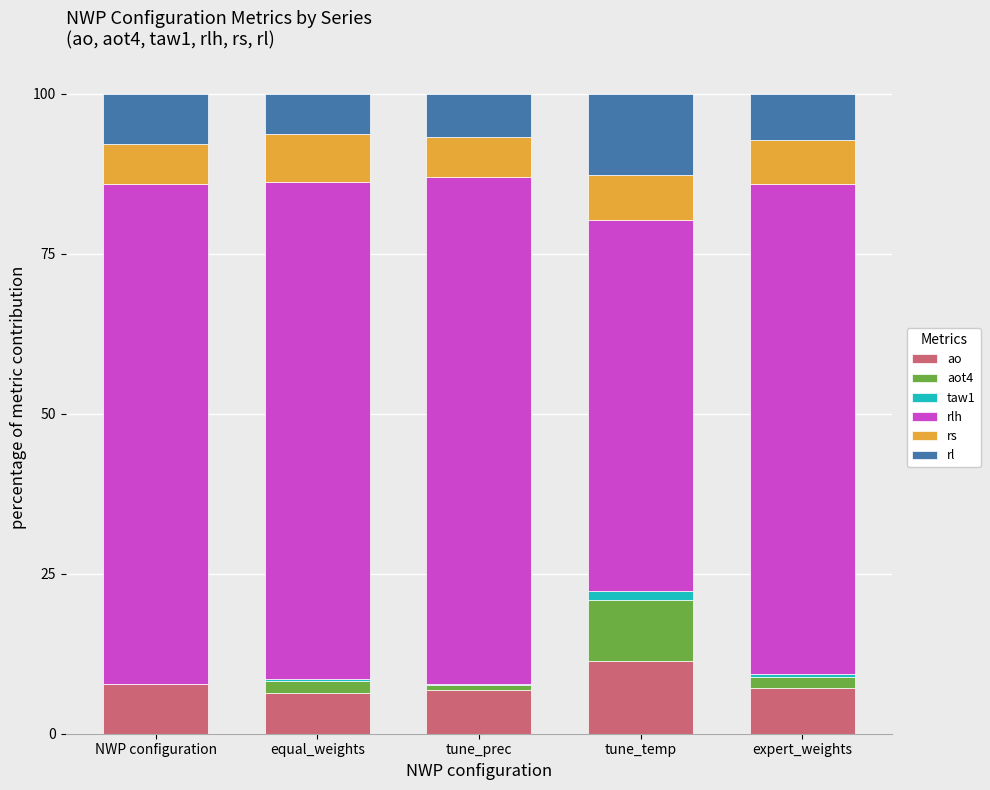

What is the maximum value for ao?

11.4